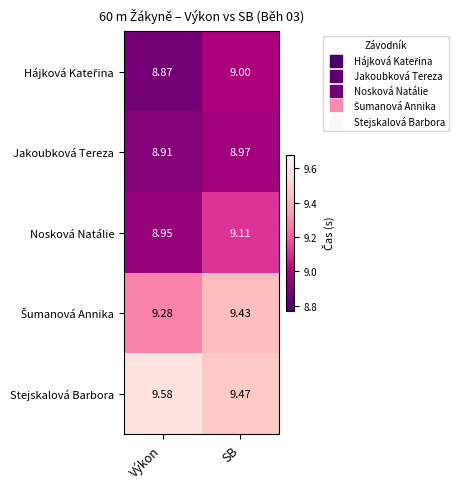

Rank the categories by Jakoubková Tereza value from highest to lowest.

SB, Výkon